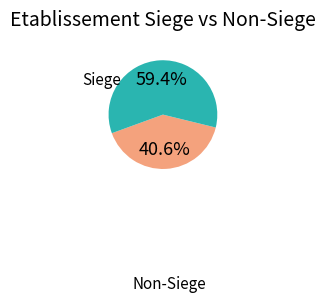

Does any single category account for the majority?

Yes